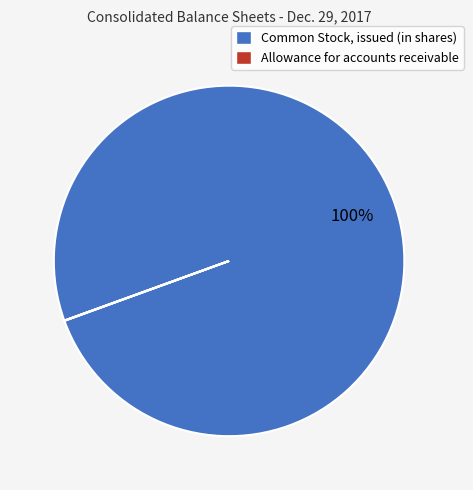

To the nearest percent, what is the average slice percentage?

50%